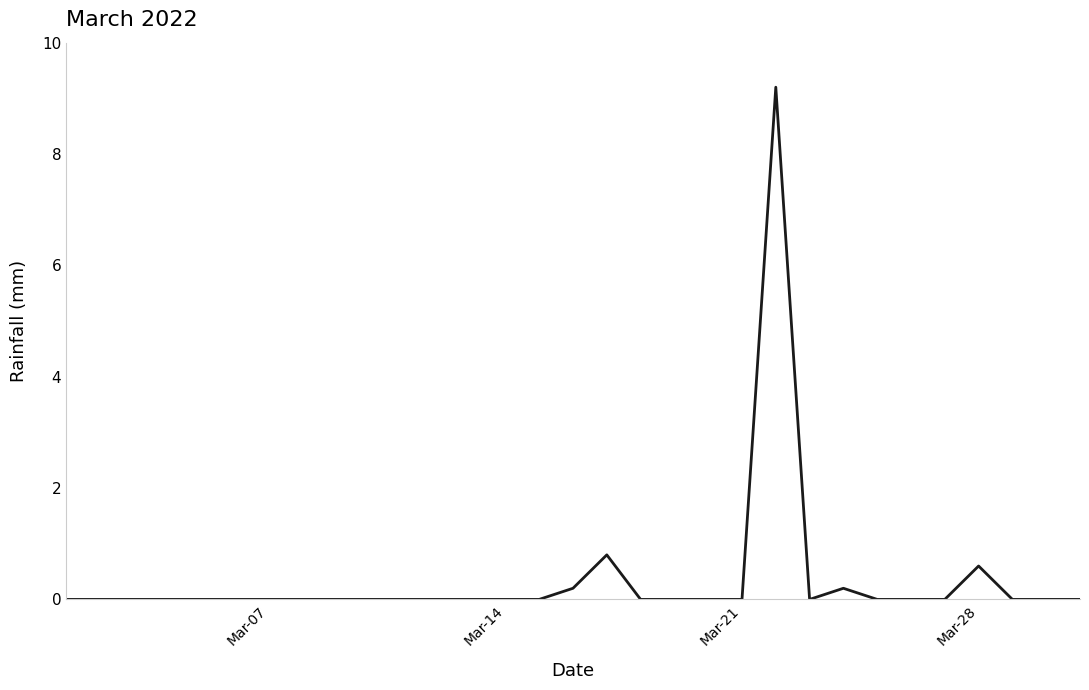

What is the difference between the maximum and minimum values?

9.2